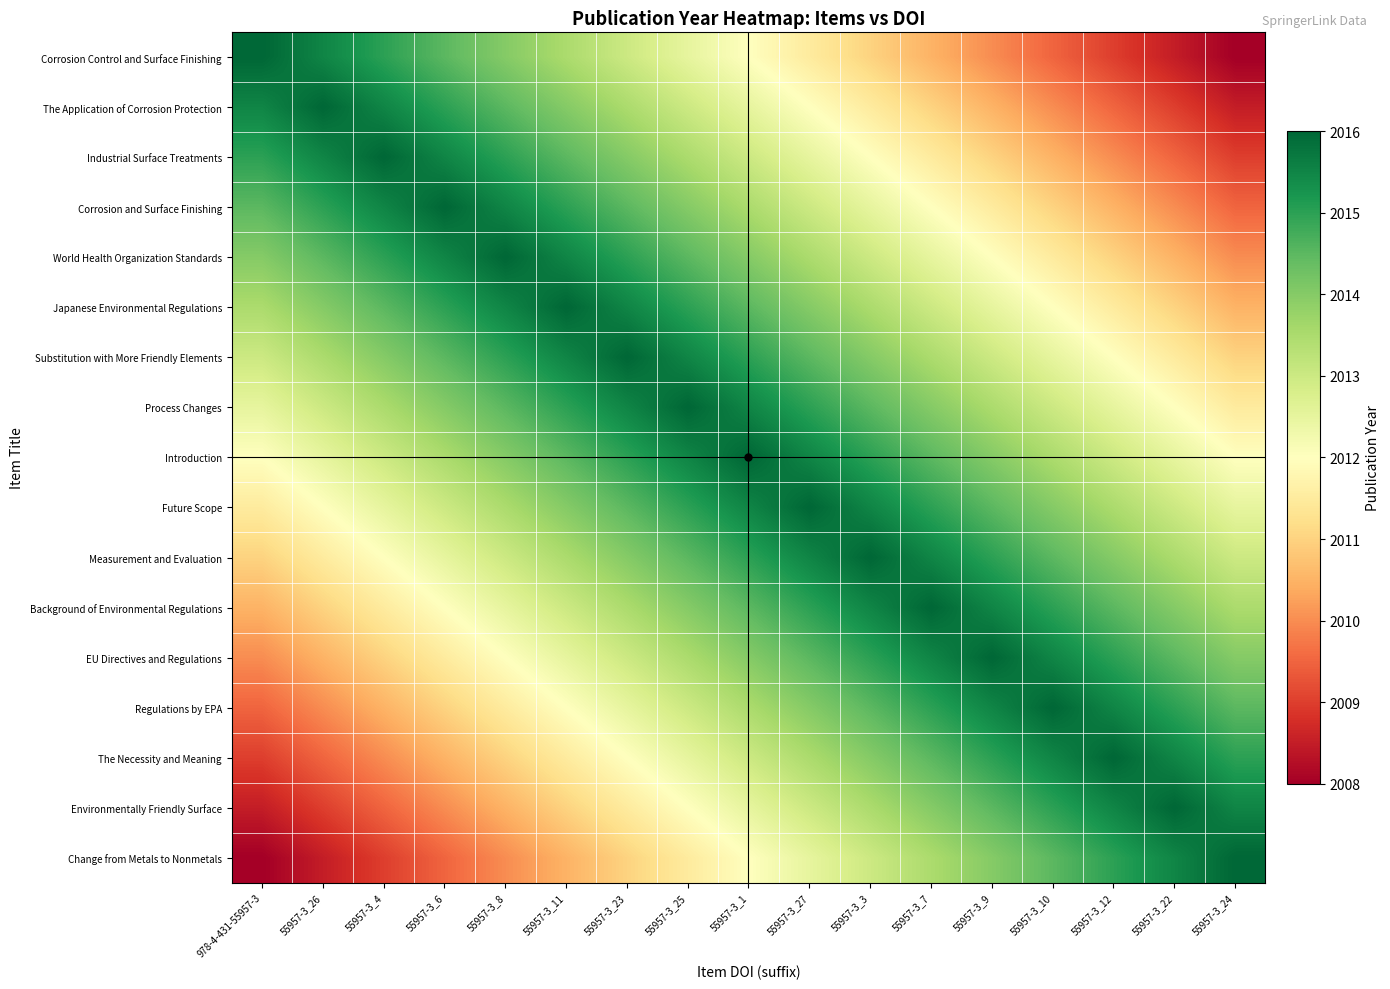

At 55957-3_1, list the series in order from largest to smallest.

Introduction, Process Changes, Future Scope, Substitution with More Friendly Elements, Measurement and Evaluation, Japanese Environmental Regulations, Background of Environmental Regulations, World Health Organization Standards, EU Directives and Regulations, Corrosion and Surface Finishing, Regulations by EPA, Industrial Surface Treatments, The Necessity and Meaning, The Application of Corrosion Protection, Environmentally Friendly Surface, Corrosion Control and Surface Finishing, Change from Metals to Nonmetals